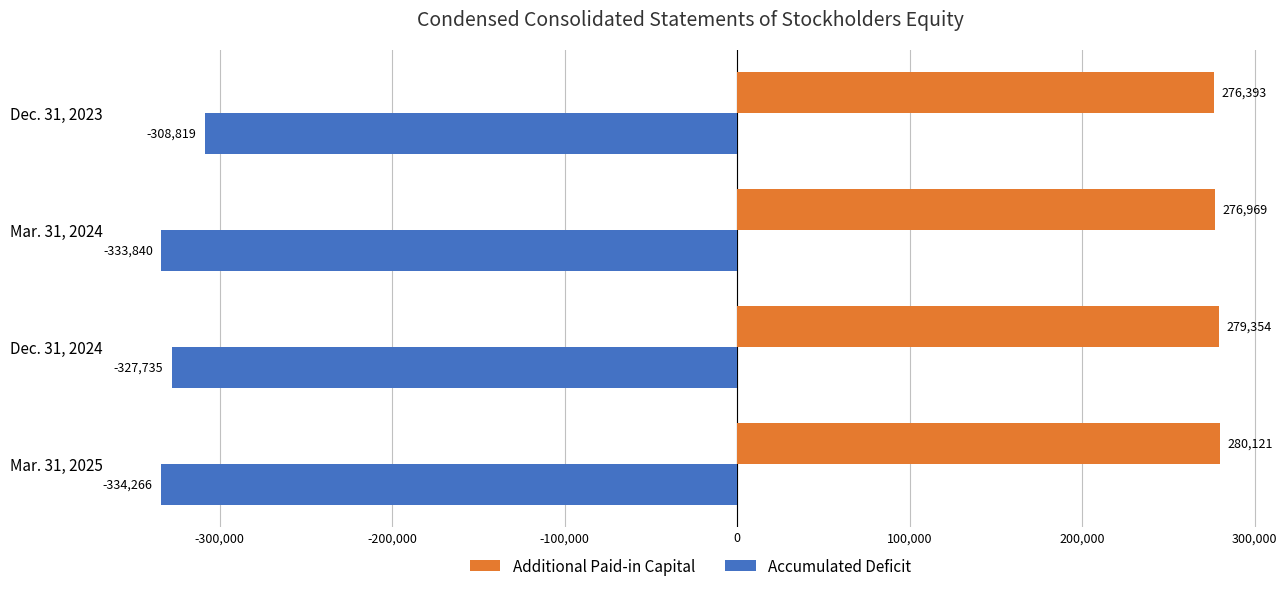

Which series has the largest range (max minus min)?

Accumulated Deficit